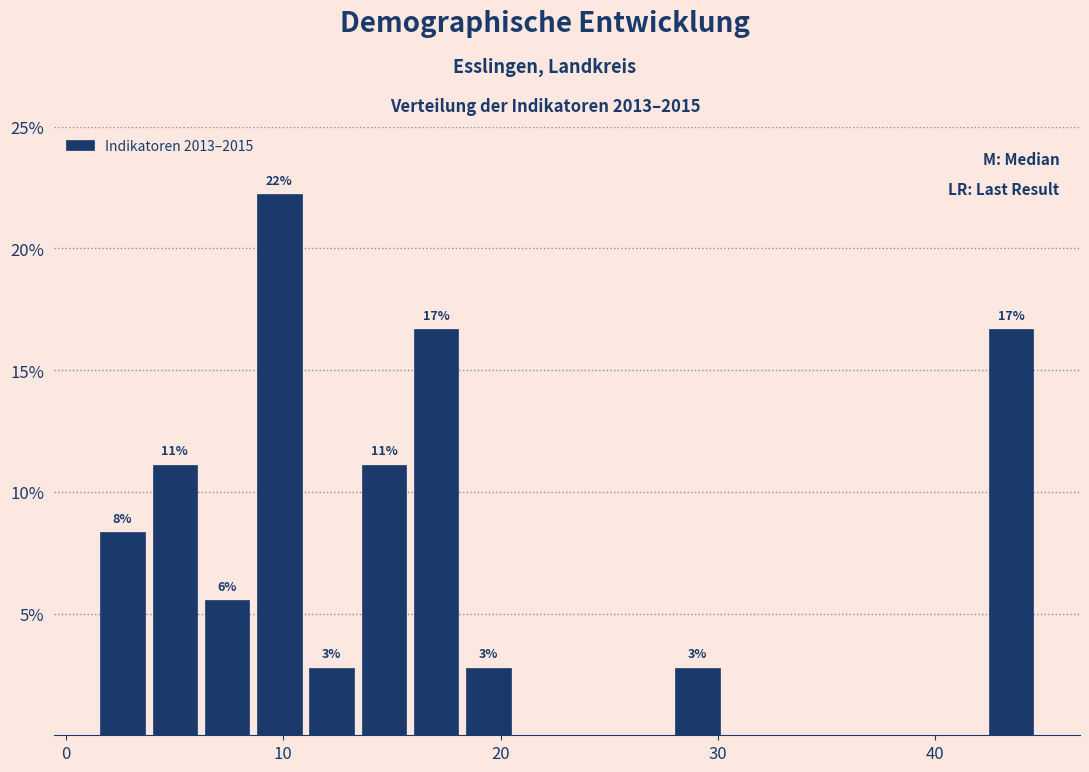

Read against the x-axis, roughly where is the centre of the tallest bar?

10